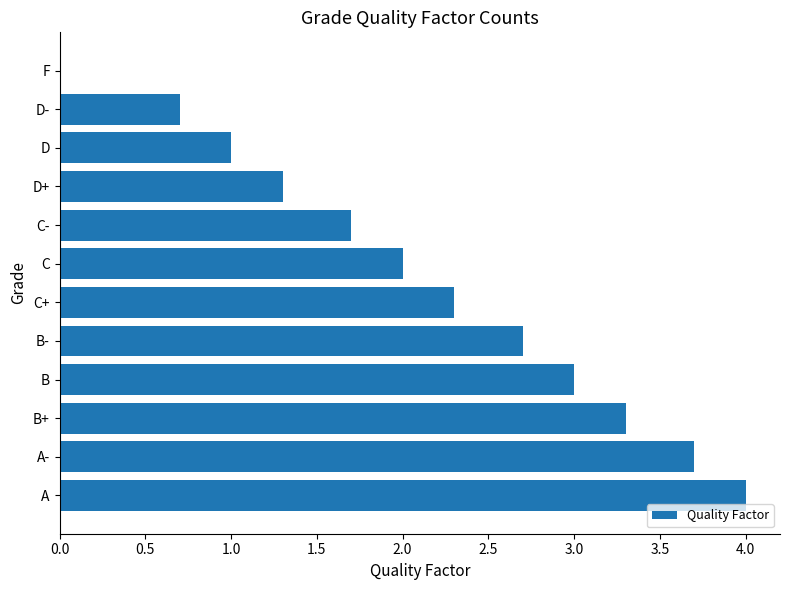

Reading bottom to top, list all the values displayed in this chart.

A=4.0	A-=3.7	B+=3.3	B=3.0	B-=2.7	C+=2.3	C=2.0	C-=1.7	D+=1.3	D=1.0	D-=0.7	F=0.0